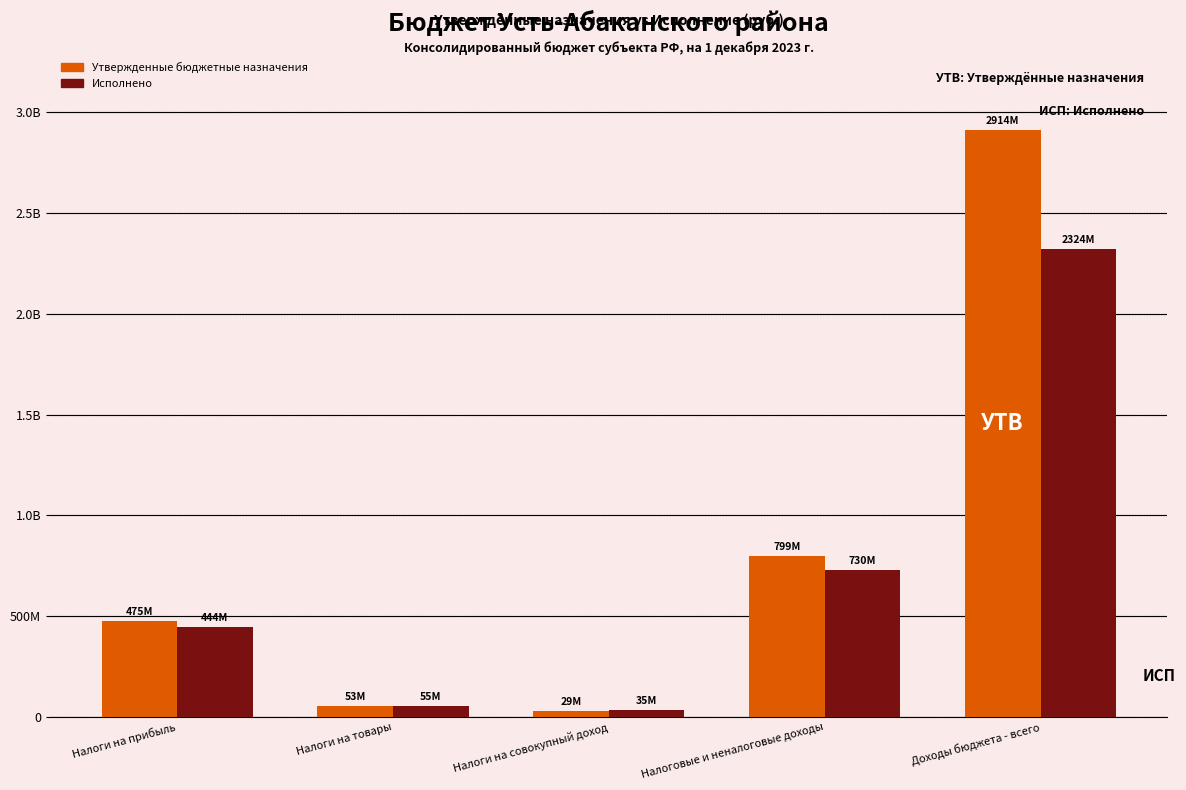

What is the label of the 5th bar from the right?

Налоги на прибыль